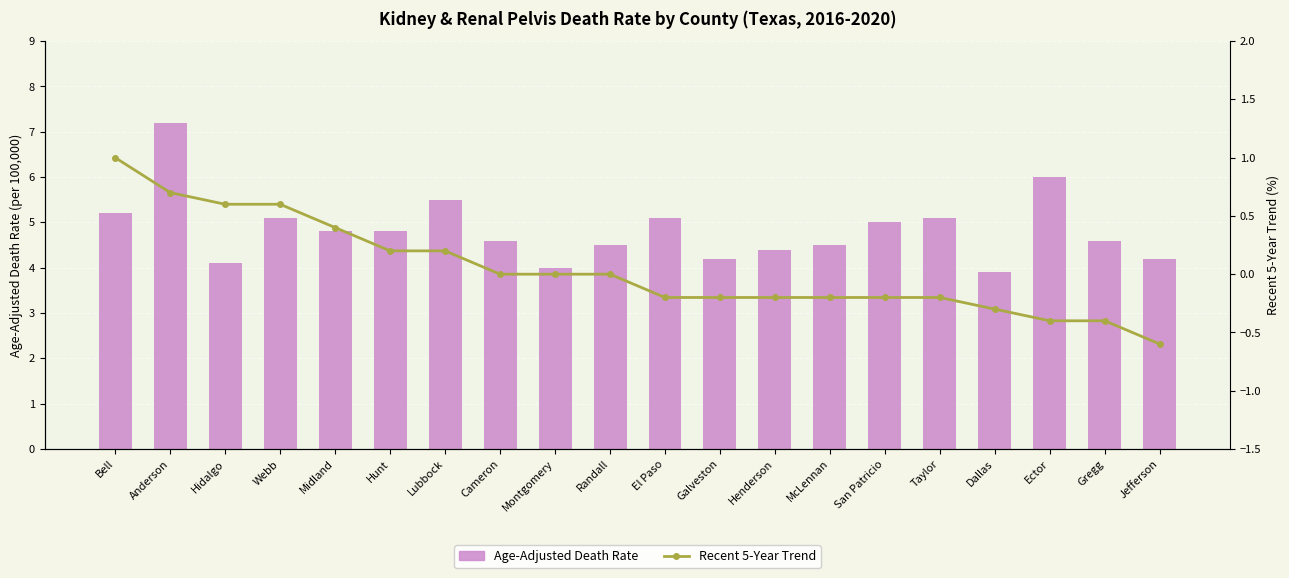

Which series has the largest total across all categories?

Age-Adjusted Death Rate